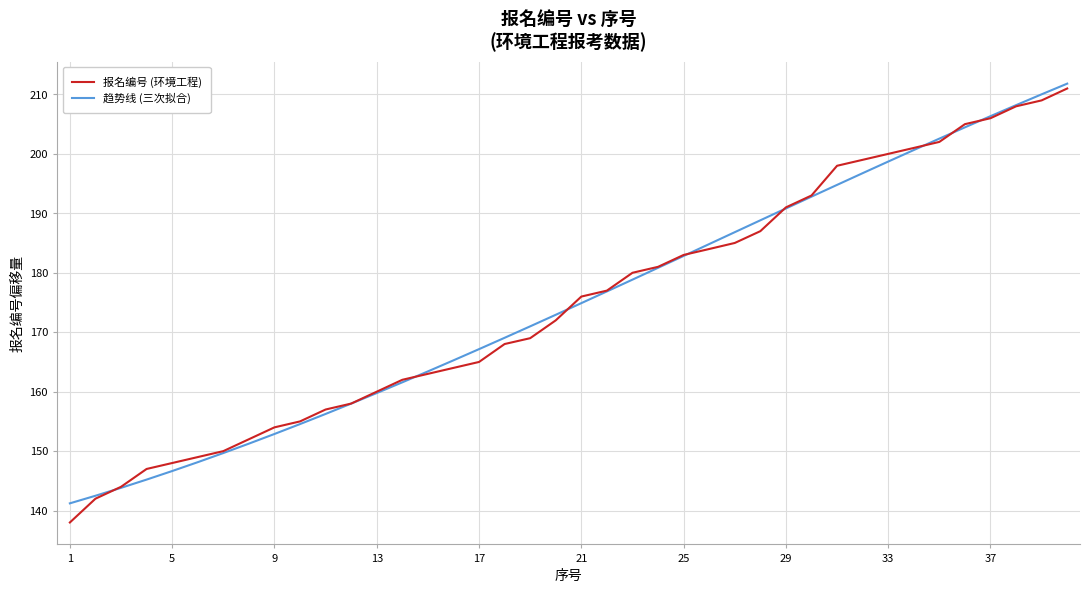

How many lines are shown in the chart?

2